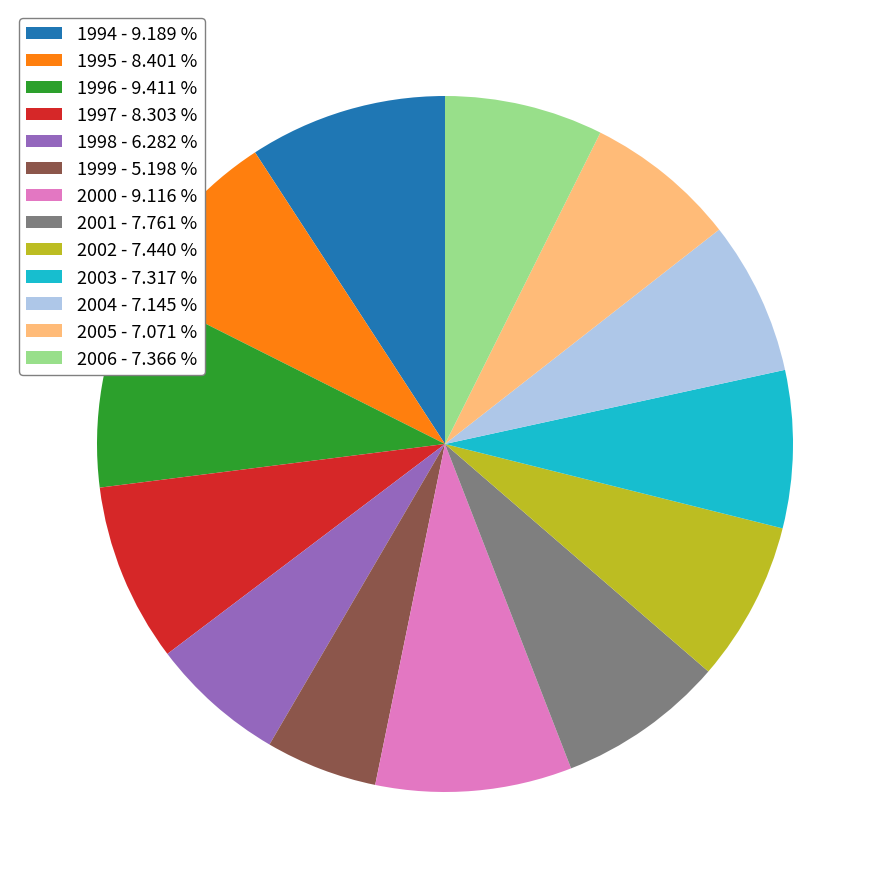

Approximately how many times larger is the value at 2006 compared to 1998?

1.2